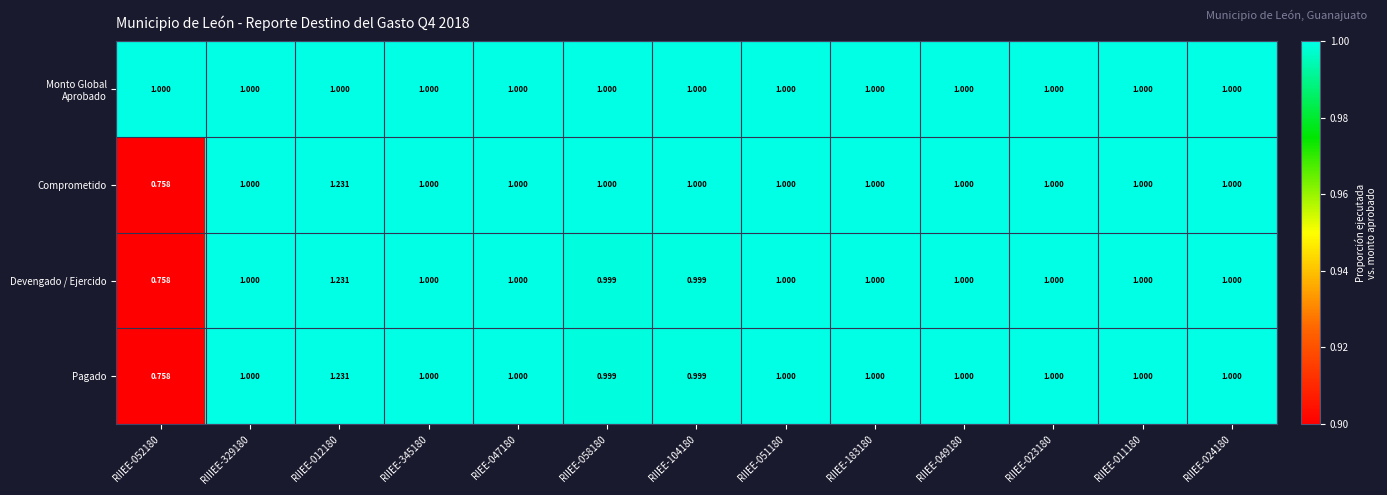

Which series changed the most between RIIEE-052180 and RIIEE-104180?

Comprometido